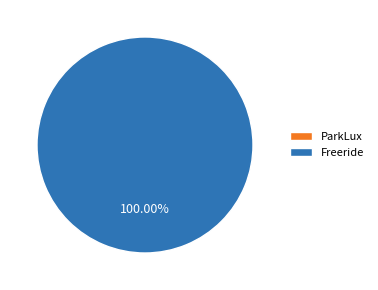

Which slice represents more than half of the pie?

Freeride